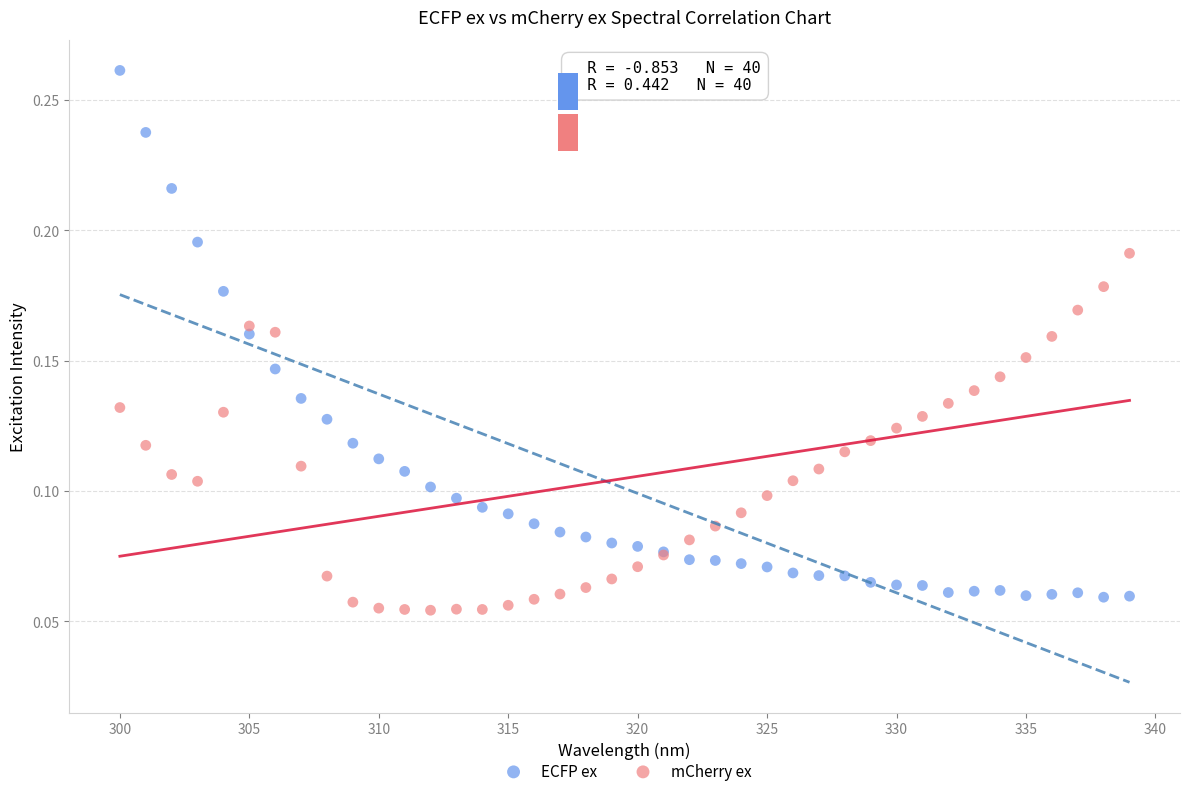

Which series reaches the maximum Y coordinate?

ECFP ex